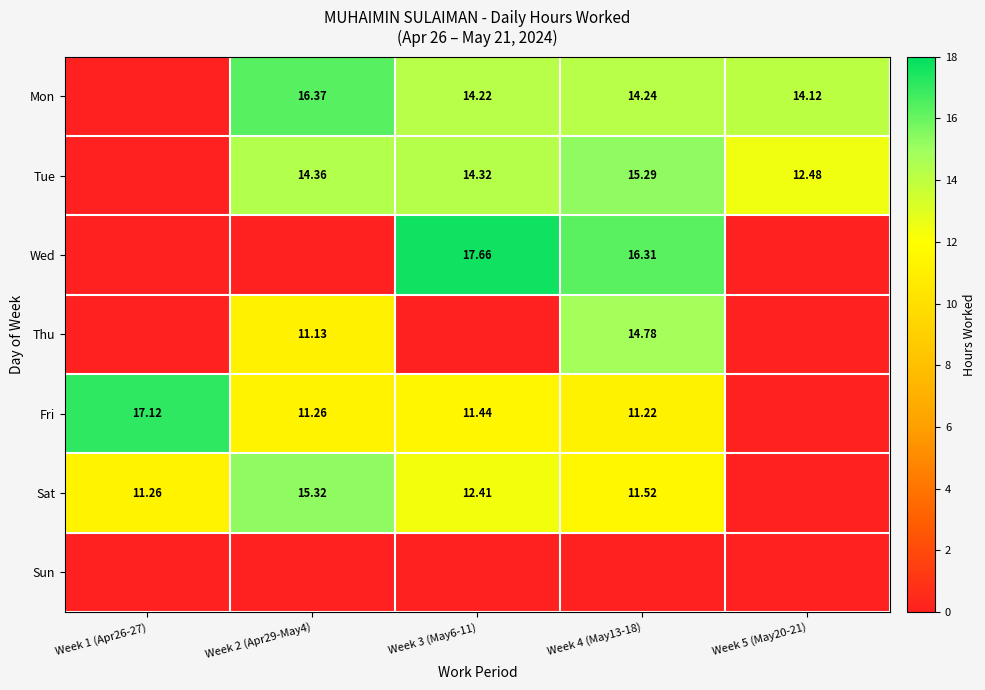

Rank the categories by Thu value from highest to lowest.

Week 4 (May13-18), Week 2 (Apr29-May4), Week 1 (Apr26-27), Week 3 (May6-11), Week 5 (May20-21)